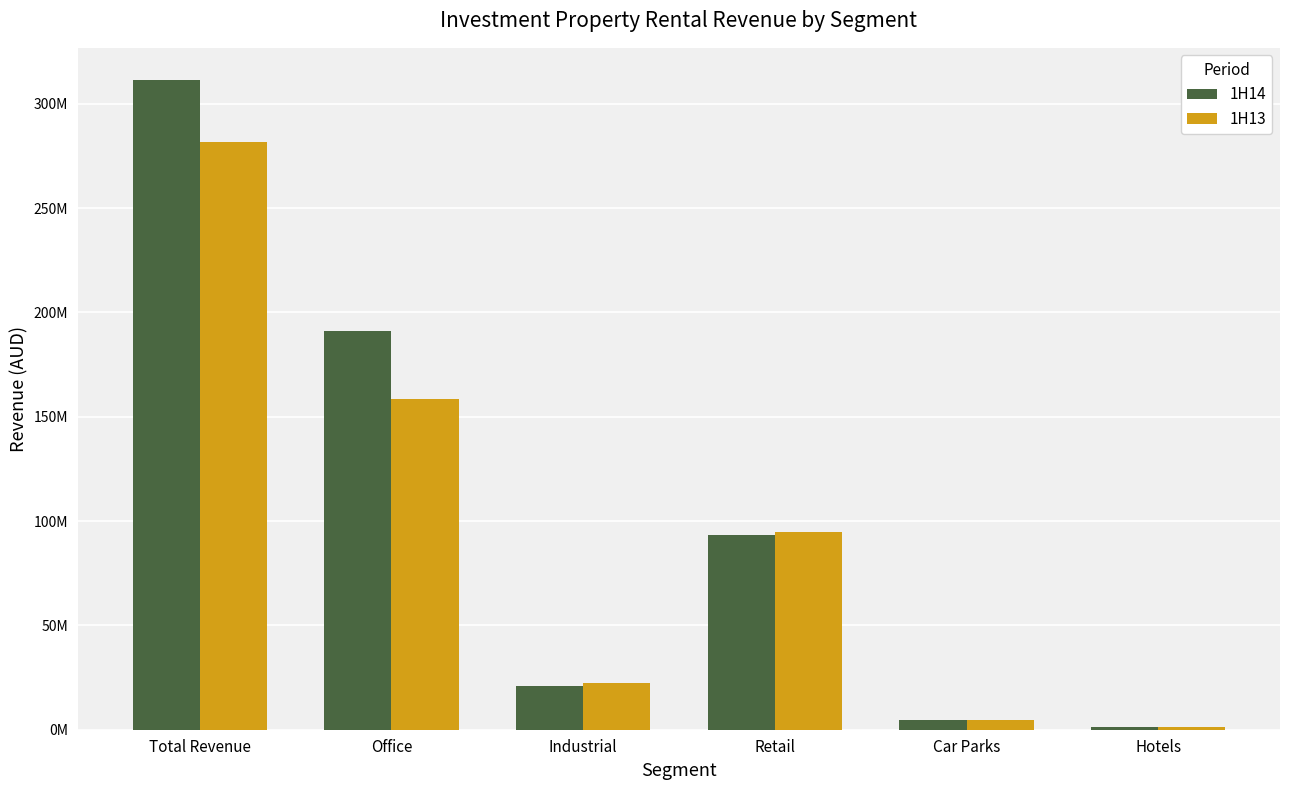

The value of 1H13 at Industrial is 34790311.5. True or false?

False